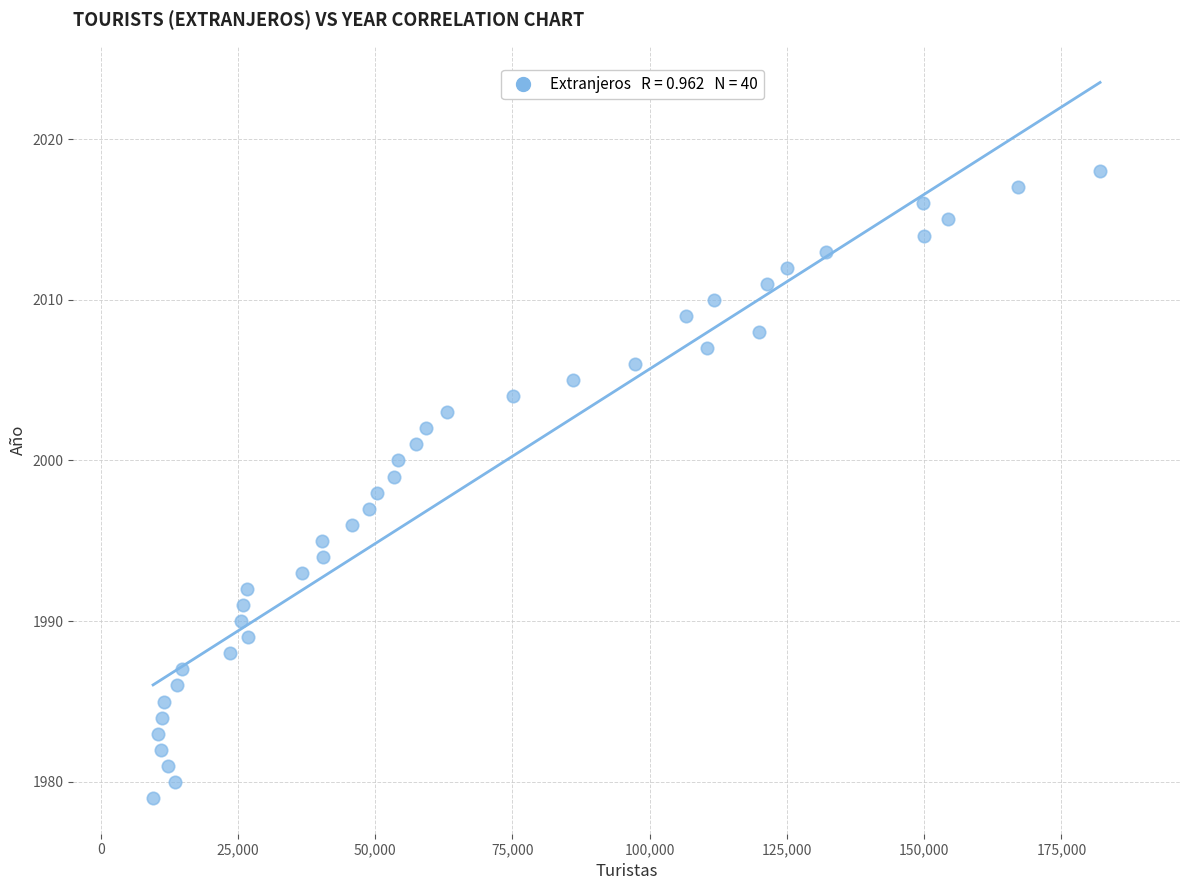

What is the range of X values (max minus min)?

172498